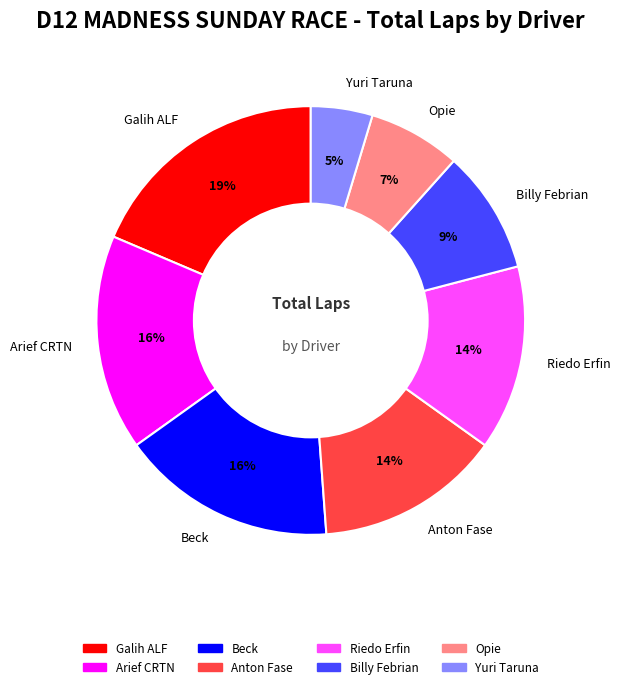

To the nearest percent, what is the average slice percentage?

12%